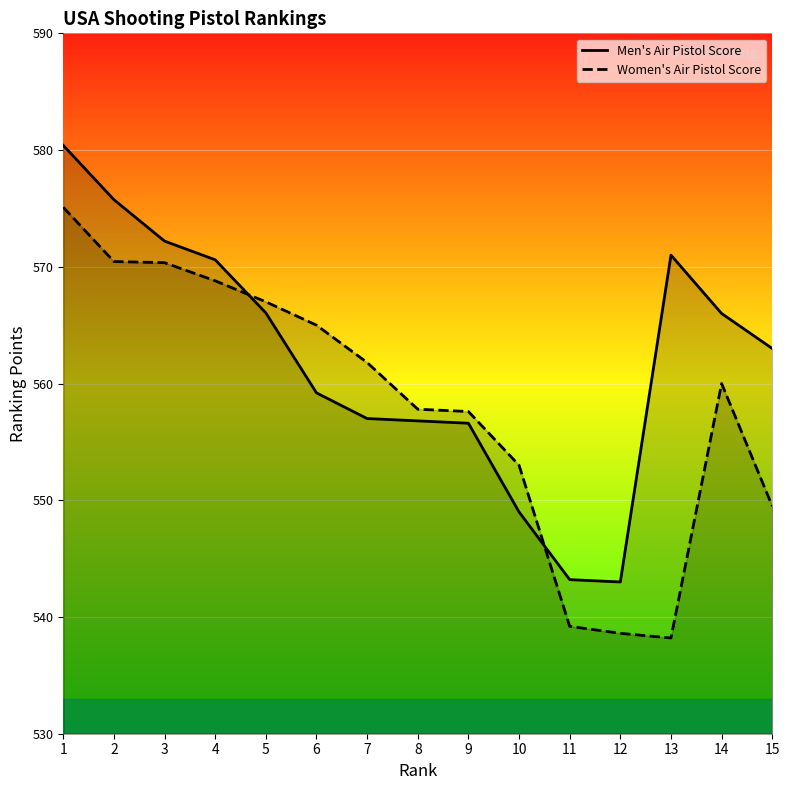

List the series in order of their peak value, highest first.

Men's Air Pistol Score, Women's Air Pistol Score